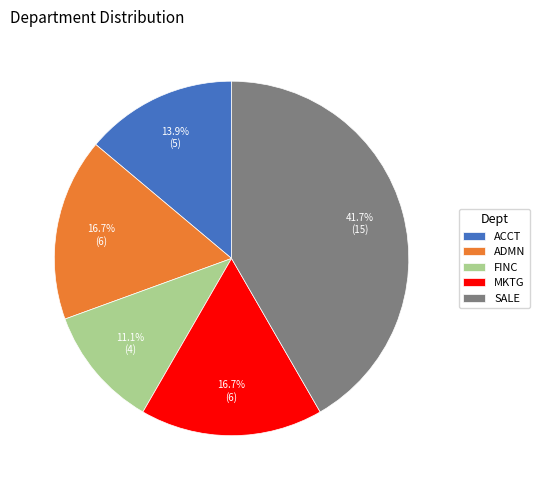

What portion of the pie excludes ACCT?

86.1%